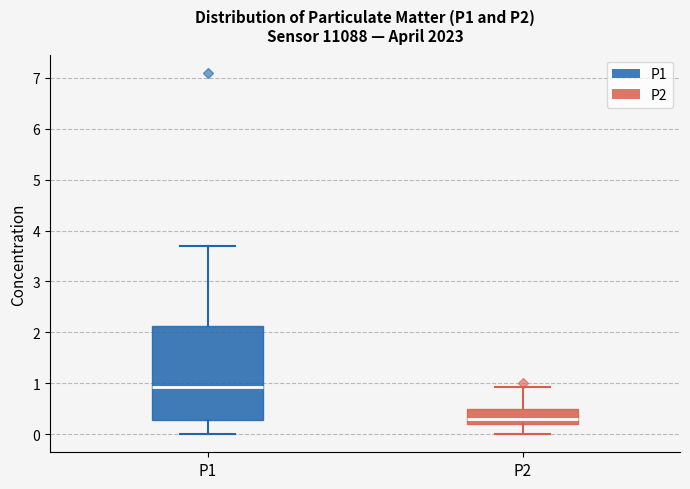

Where is the upper edge of the box for P2 on the y-axis? The values are not printed on the chart, so give them approximately, as read against the axis.

0.5